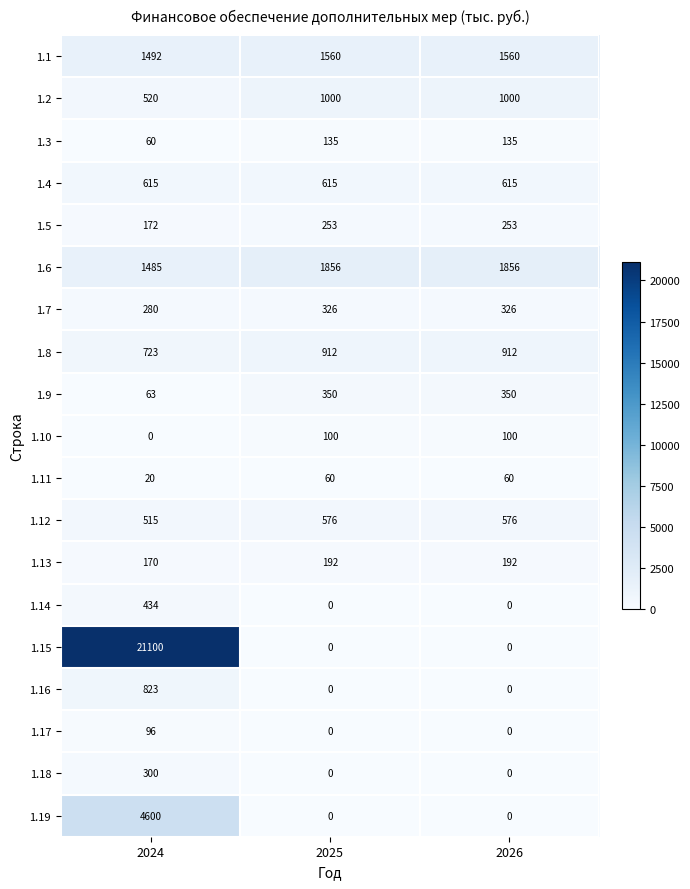

What is the total value across all series at 2025?

7935